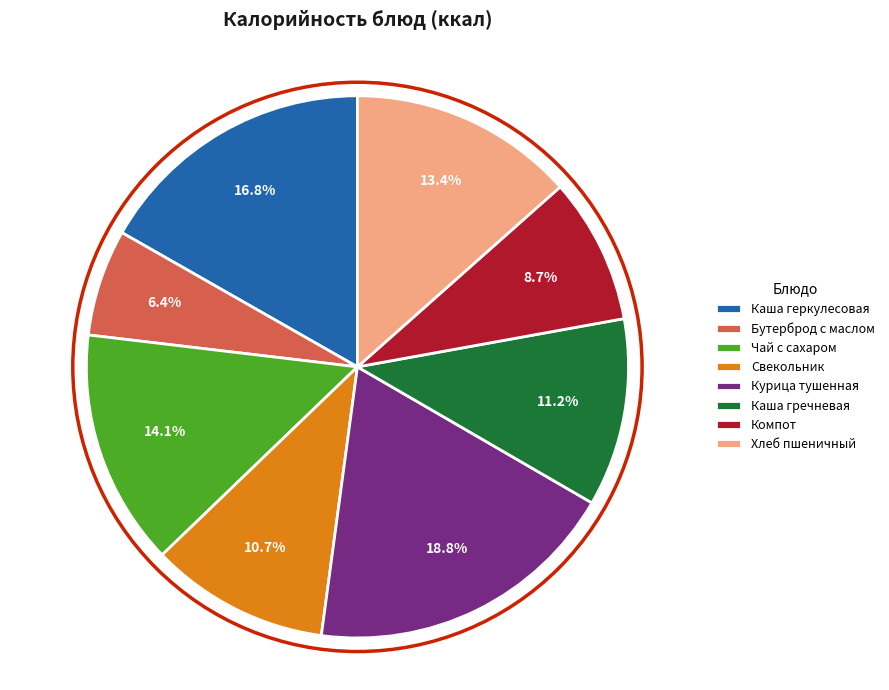

To the nearest percent, what portion does Бутерброд с маслом represent?

6%